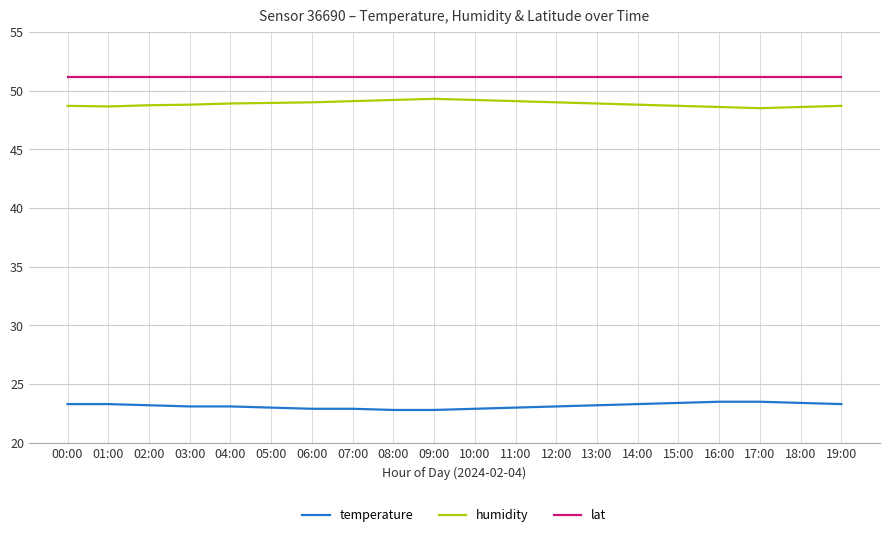

What is the total value across all series at 15:00?

123.2